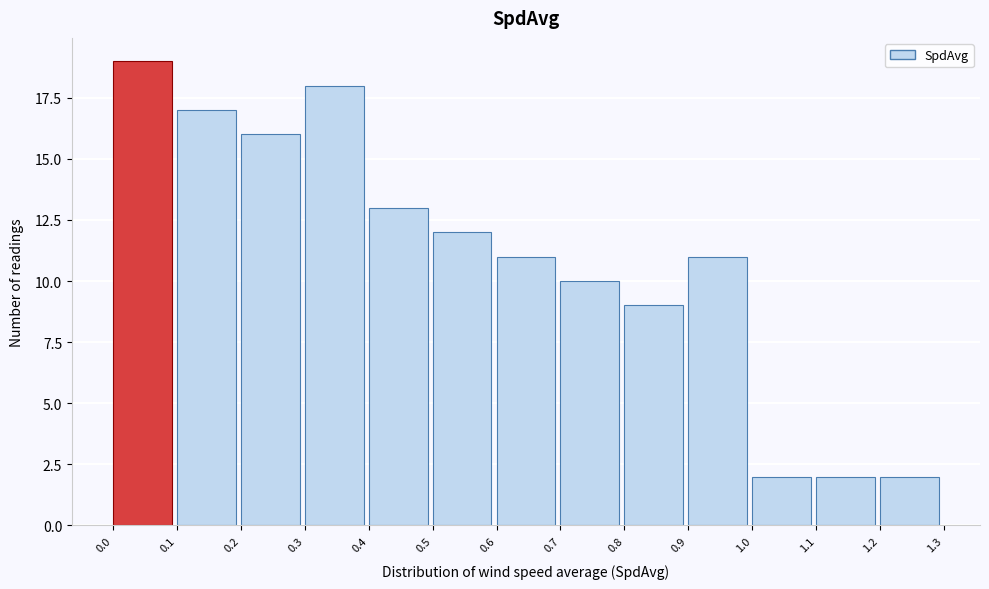

Over which range of the x-axis is the bar tallest?

0.0 to 0.1